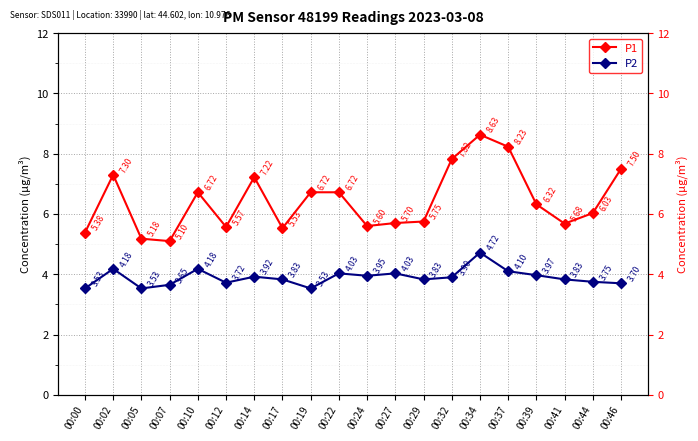

The value of P2 at 00:46 is 3.7. True or false?

True